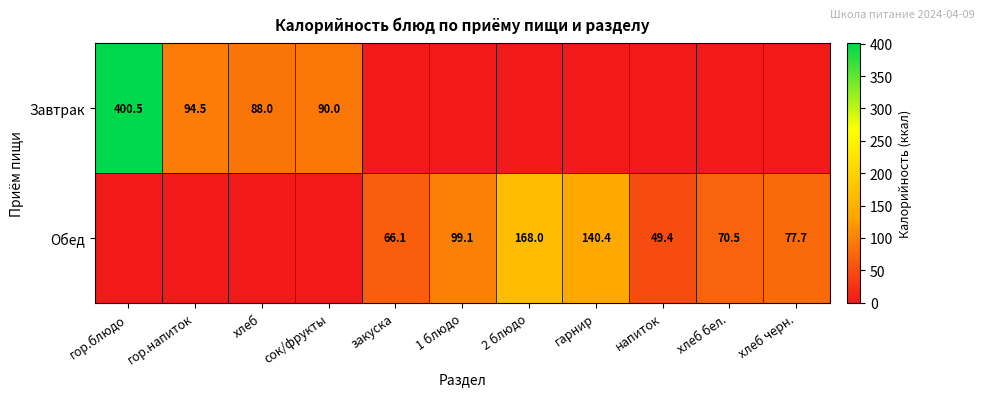

Which category has the lowest value across all series?

закуска